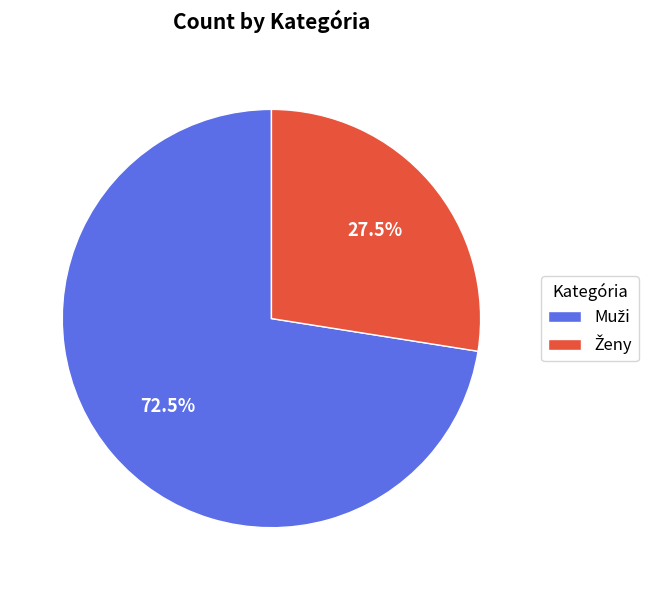

Does any single category account for the majority?

Yes